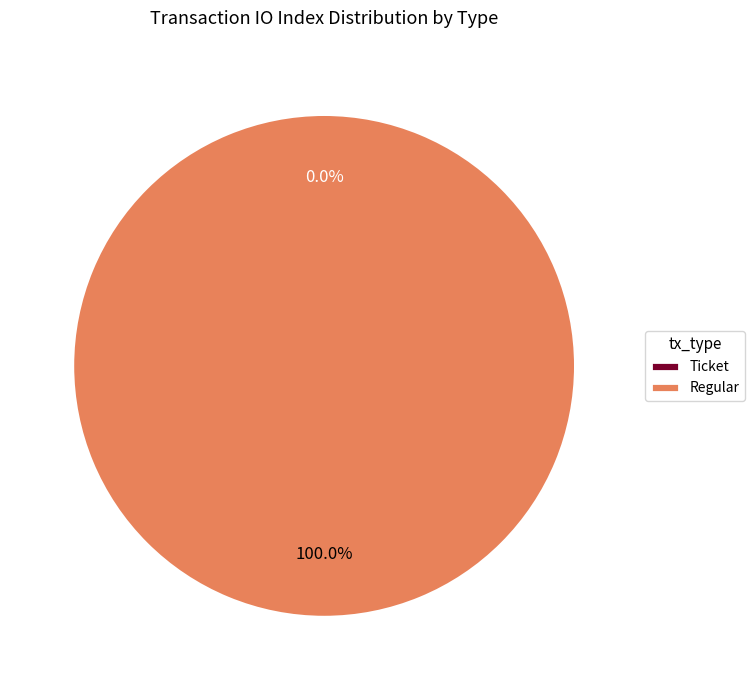

Which has a higher value, Ticket or Regular?

Regular